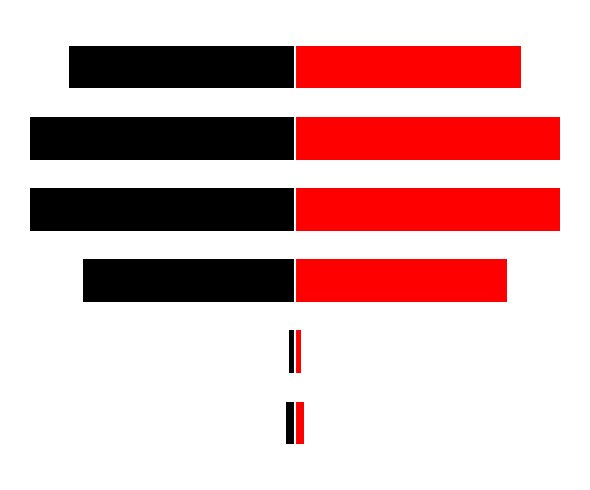

At how many categories does at least one series exceed 203?

4